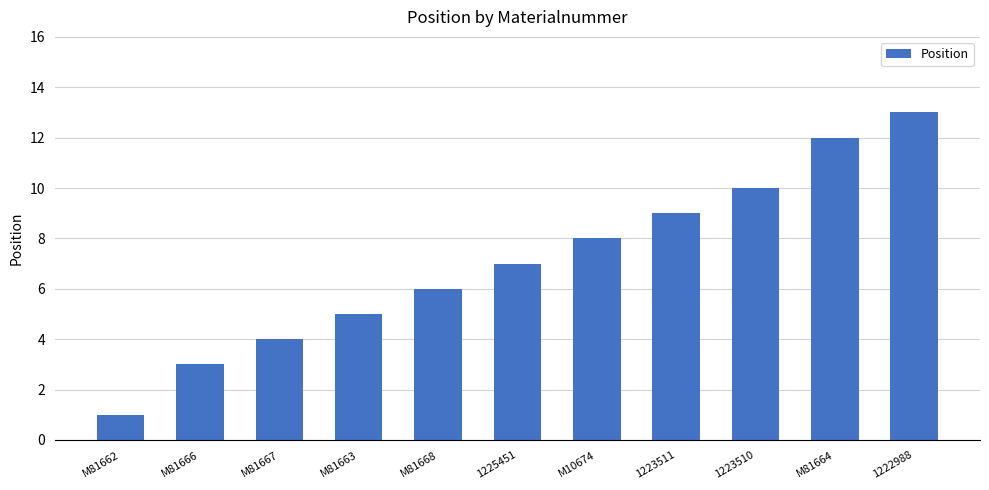

List the labels in order of value, smallest first.

M81662, M81666, M81667, M81663, M81668, 1225451, M10674, 1223511, 1223510, M81664, 1222988